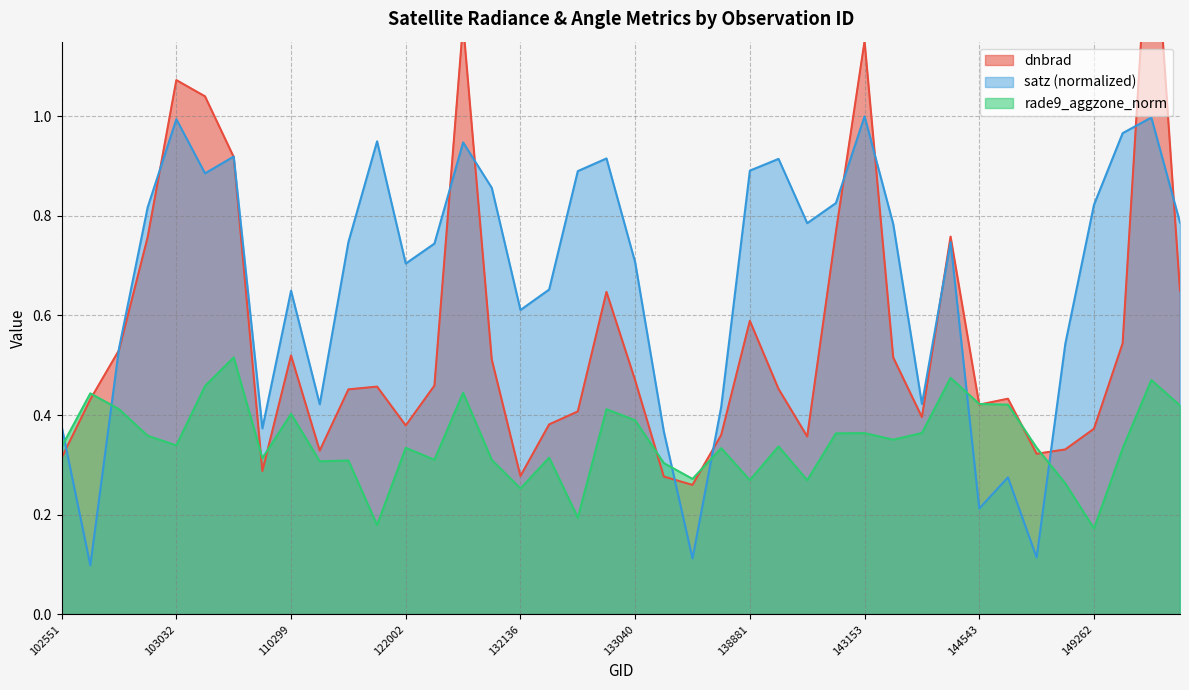

True or false: satz (normalized) has a value of 0.7 at 122002.

True